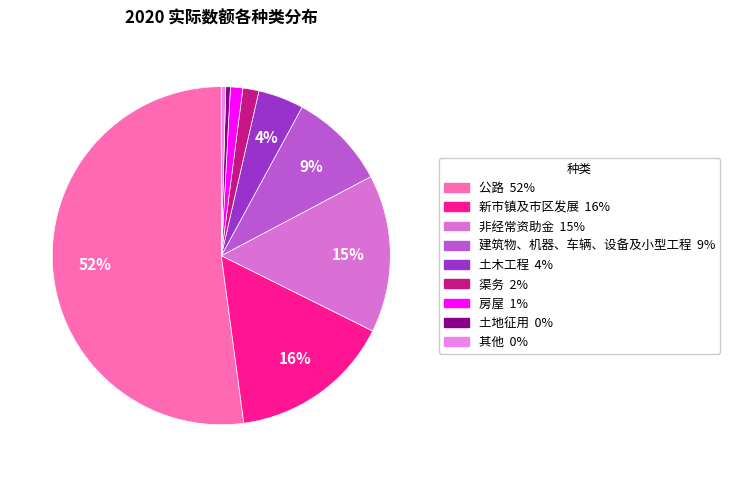

True or false: 土地征用 accounts for 7% of the total.

False